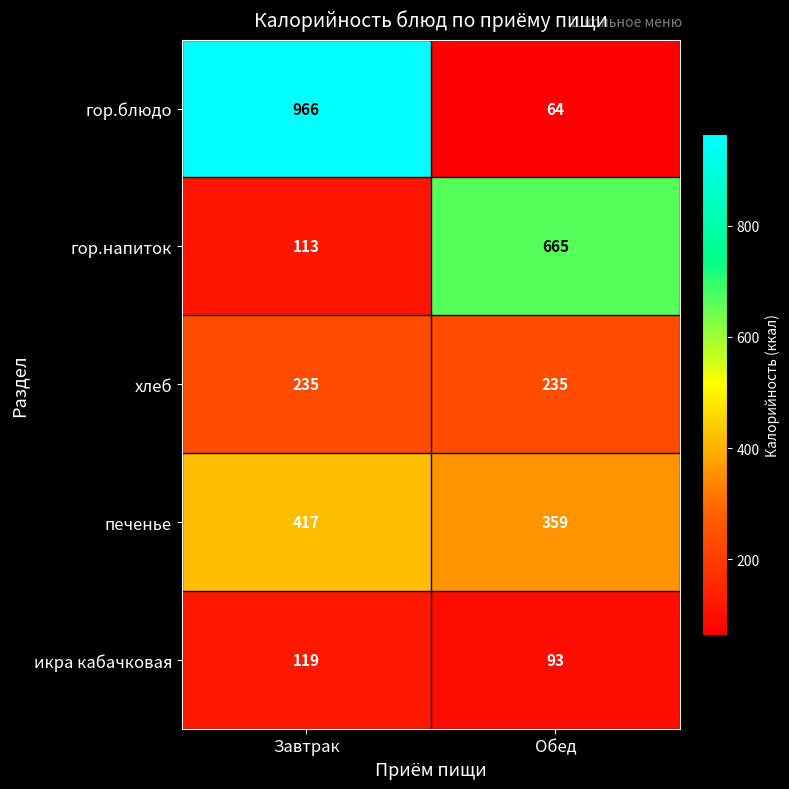

What is the spread (max minus min) of values at Завтрак?

853